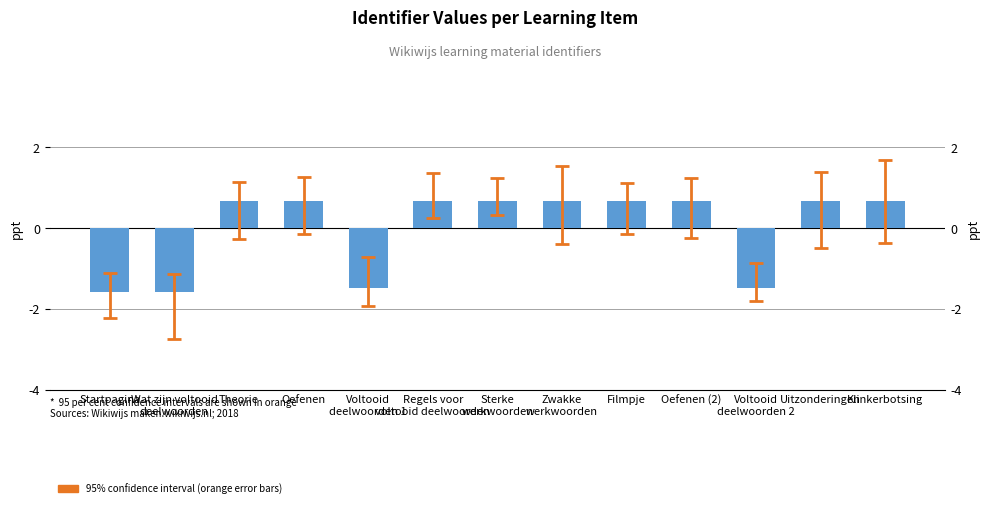

Rank the categories by value from lowest to highest.

Startpagina, Wat zijn voltooid
deelwoorden, Voltooid
deelwoorden 1, Voltooid
deelwoorden 2, Theorie, Oefenen, Regels voor
voltooid deelwoorden, Sterke
werkwoorden, Zwakke
werkwoorden, Oefenen (2), Filmpje, Uitzonderingen, Klinkerbotsing